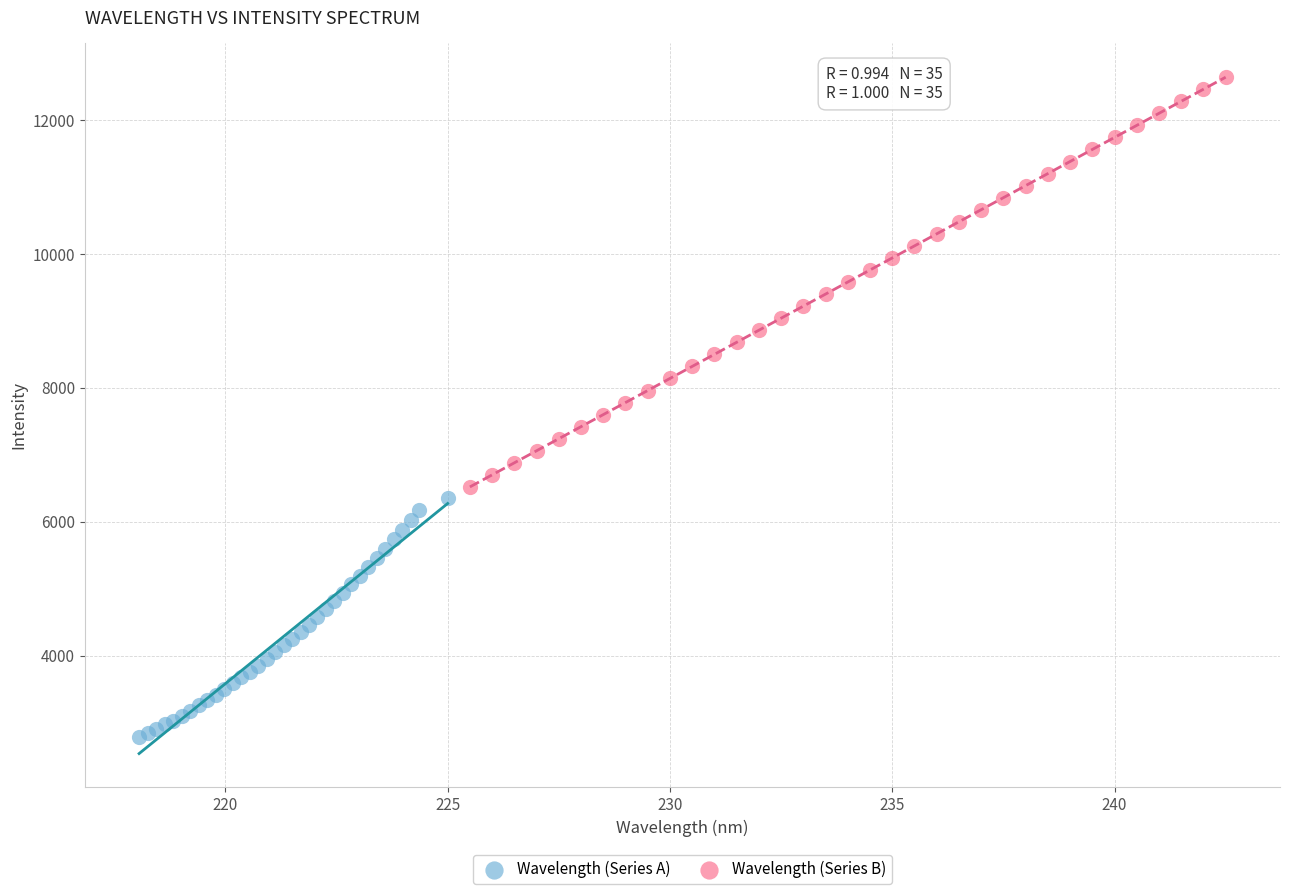

Which series has the largest Y range (max minus min)?

Wavelength (Series B)